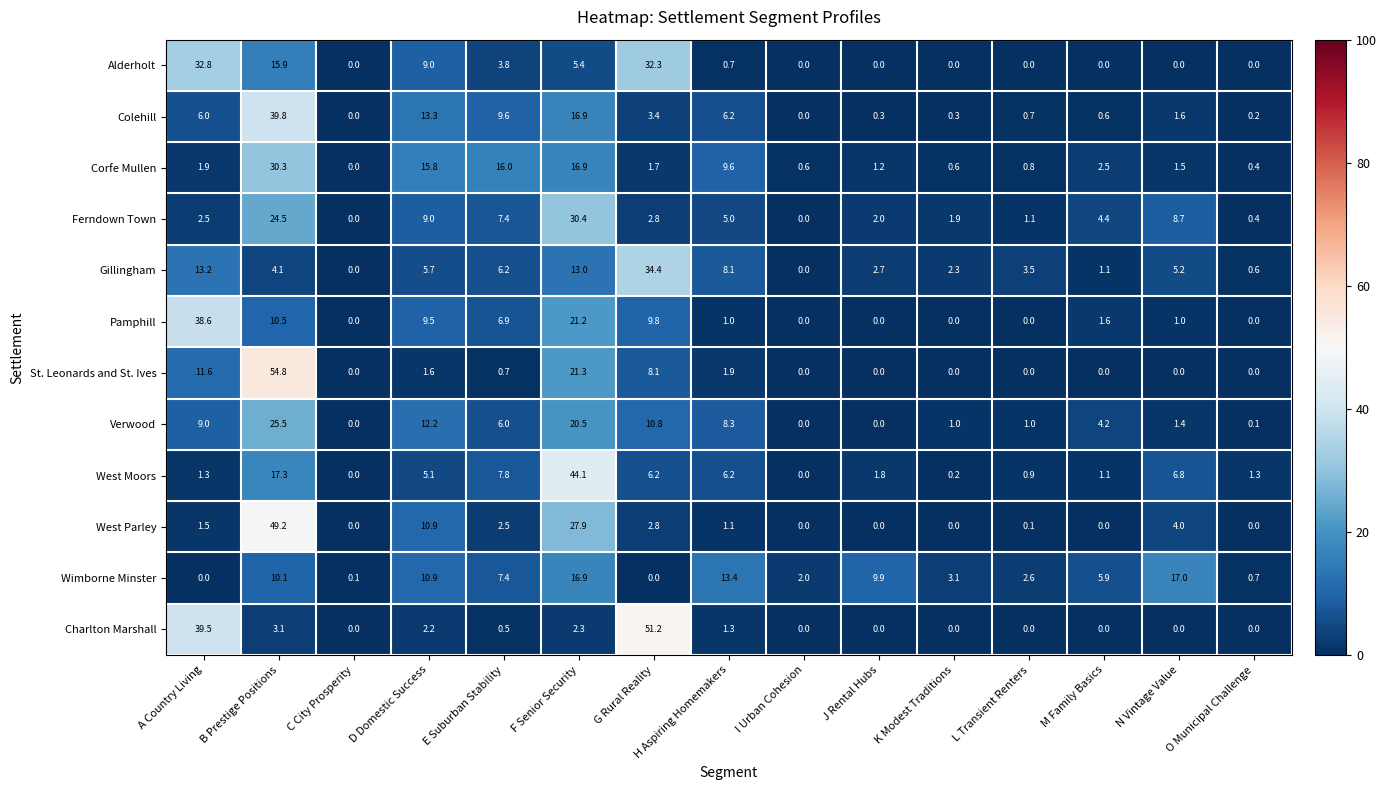

List the series in order of their peak value, lowest first.

Wimborne Minster, Verwood, Corfe Mullen, Ferndown Town, Alderholt, Gillingham, Pamphill, Colehill, West Moors, West Parley, Charlton Marshall, St. Leonards and St. Ives